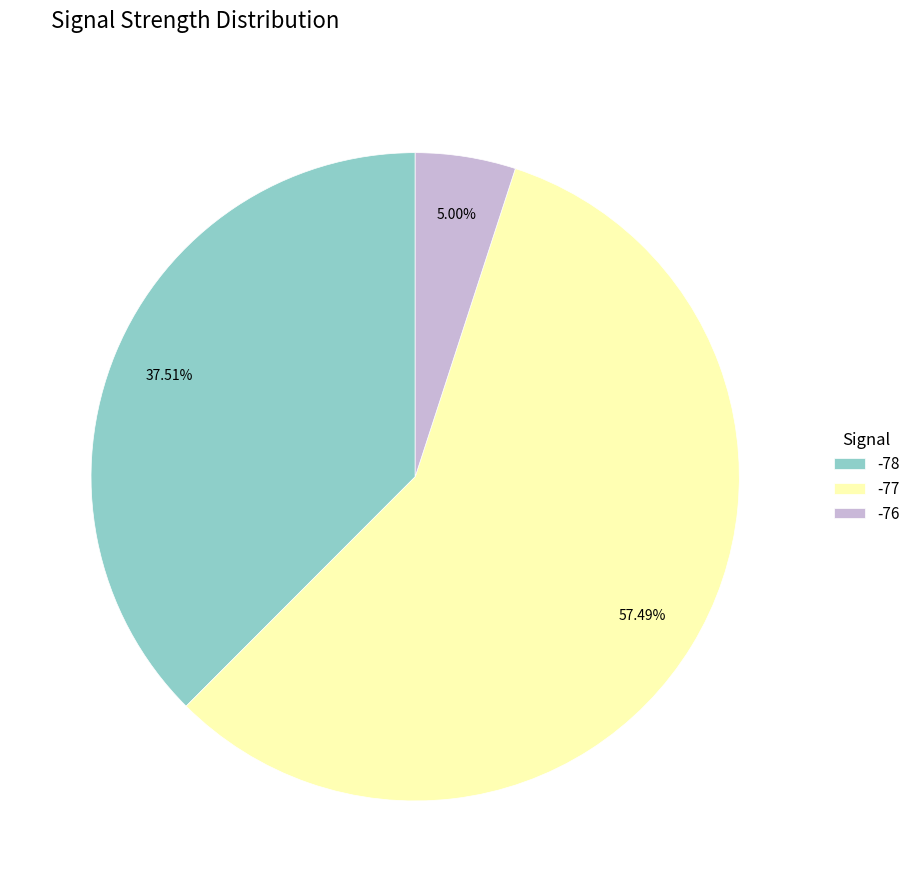

Is there a majority slice in this chart?

Yes